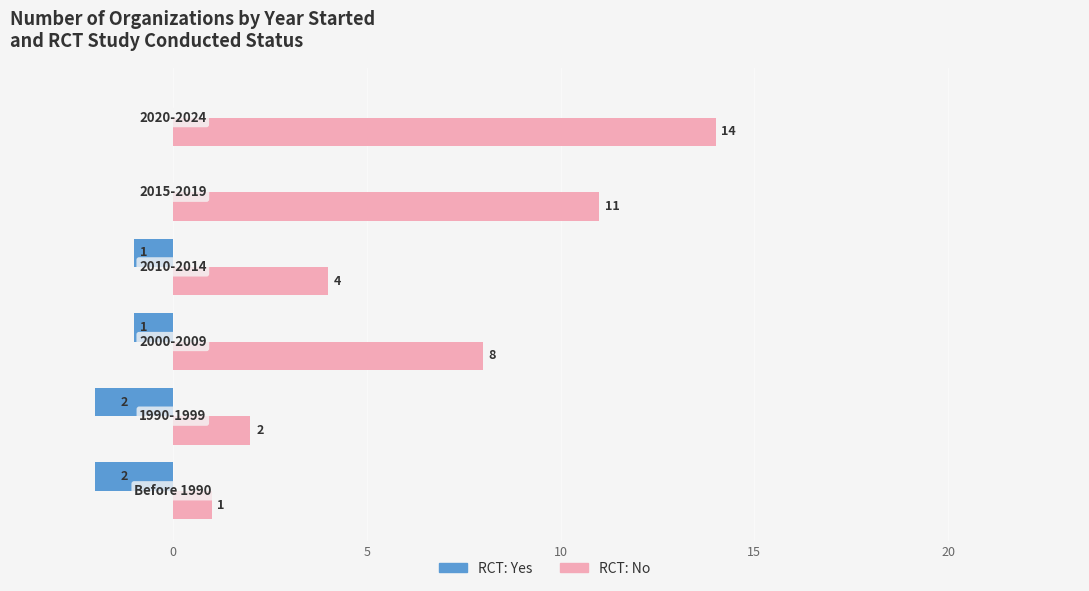

Which series has the largest total across all categories?

RCT: No